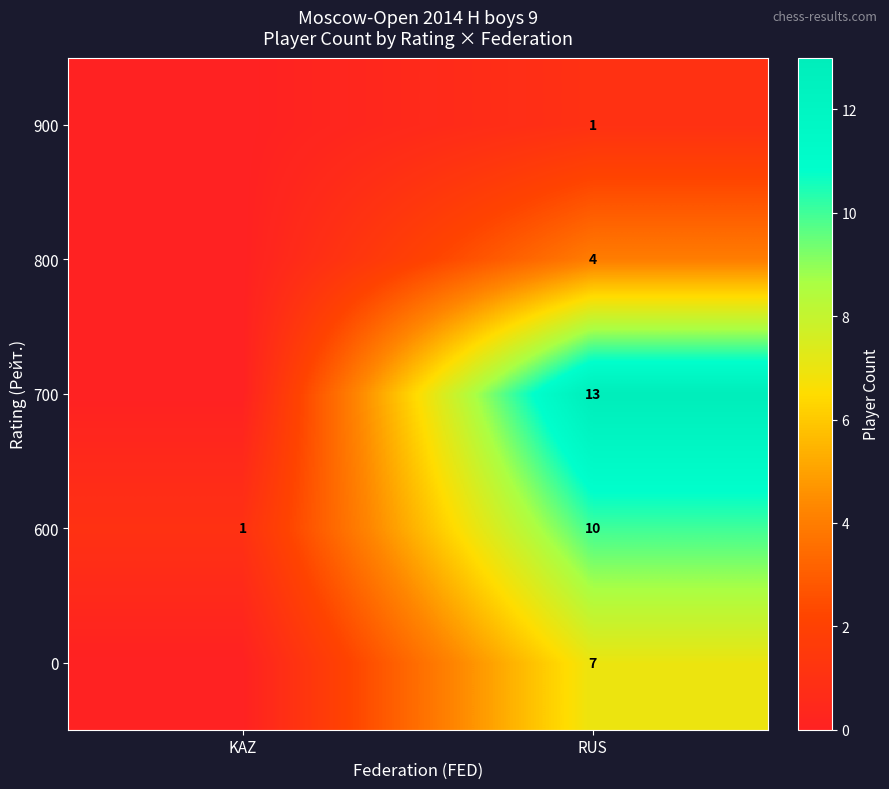

List the labels in order of 600 value, largest first.

RUS, KAZ